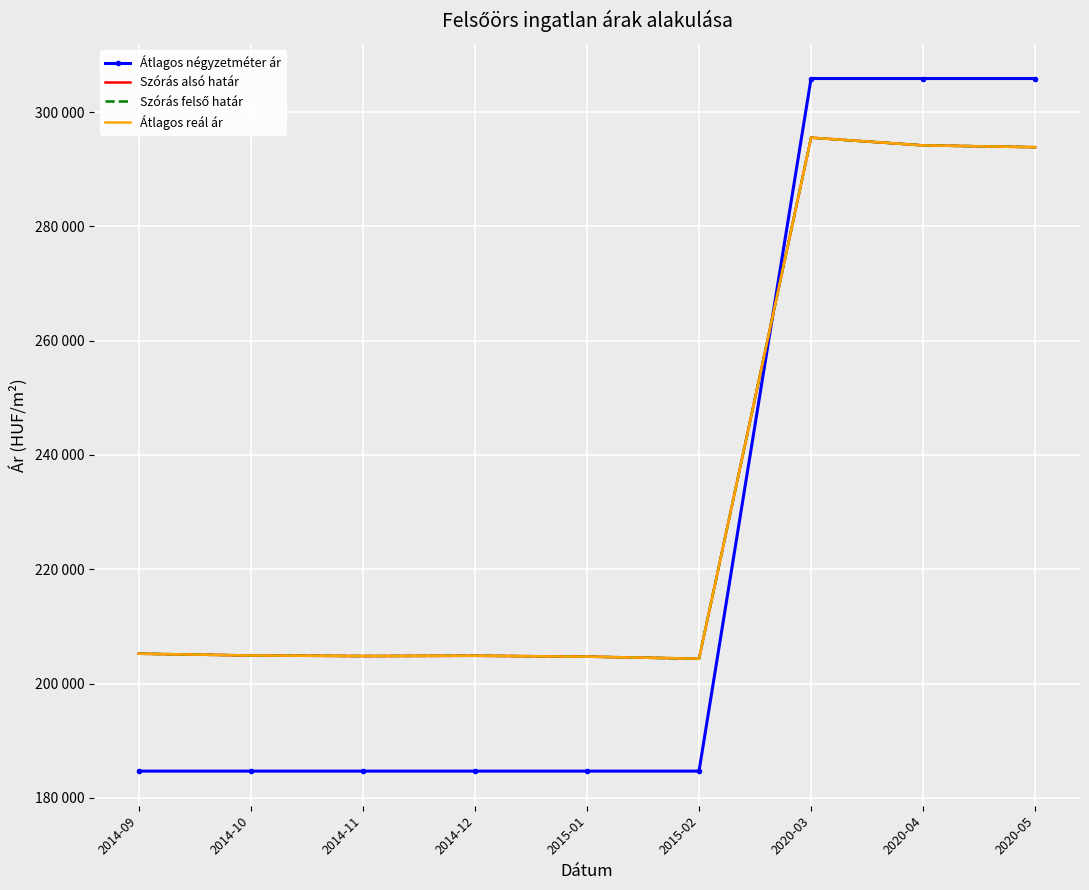

What is the difference between the highest and lowest values at 2015-02?

19673